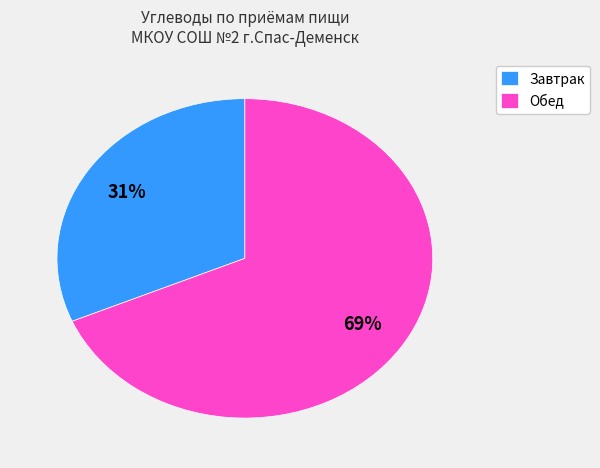

What percentage is the Обед slice, to the nearest percent?

69%